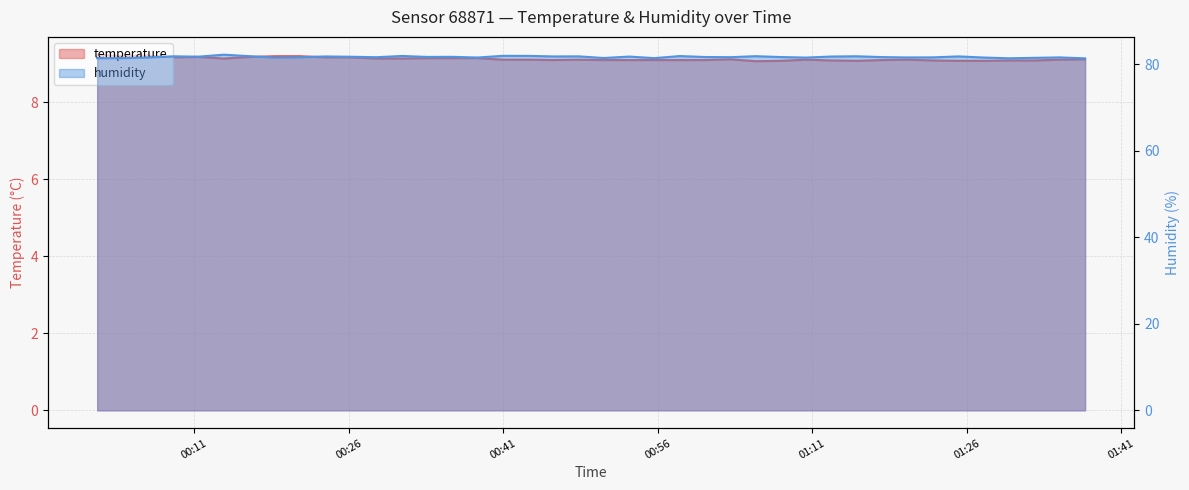

Which series has the largest range (max minus min)?

humidity